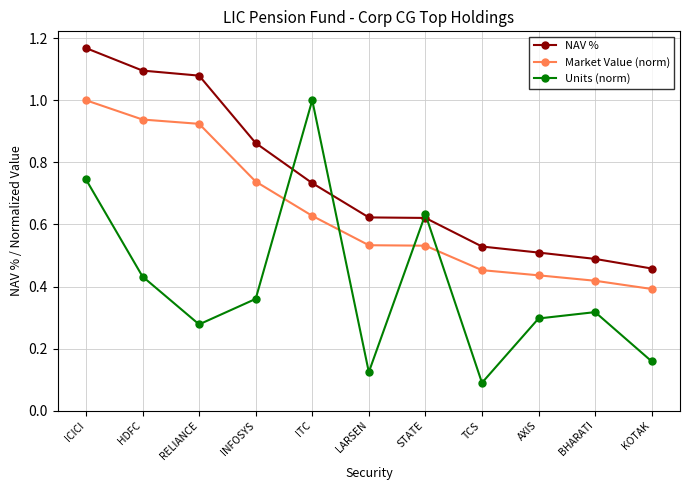

At ITC, list the series in order from smallest to largest.

Market Value (norm), NAV %, Units (norm)